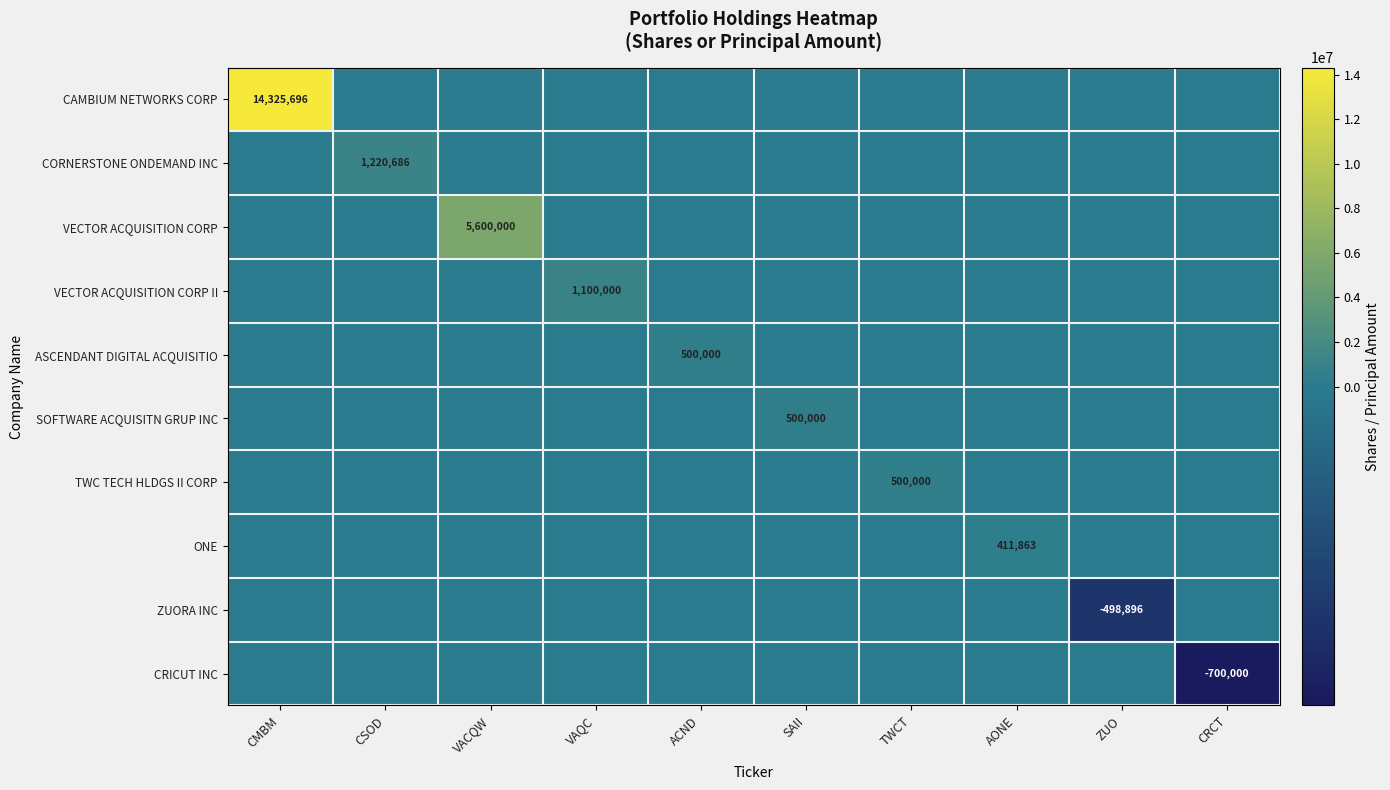

What is the total value across all series at ZUO?

-498896